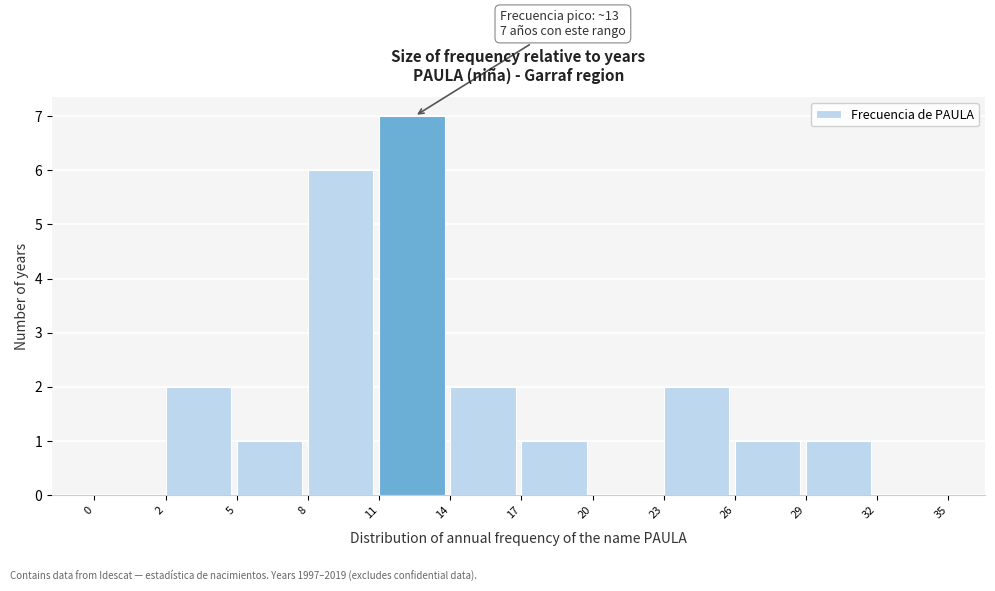

Reading right to left, extract all data points from this chart.

32=0	29=1	26=1	23=2	20=0	17=1	14=2	11=7	8=6	5=1	2=2	0=0